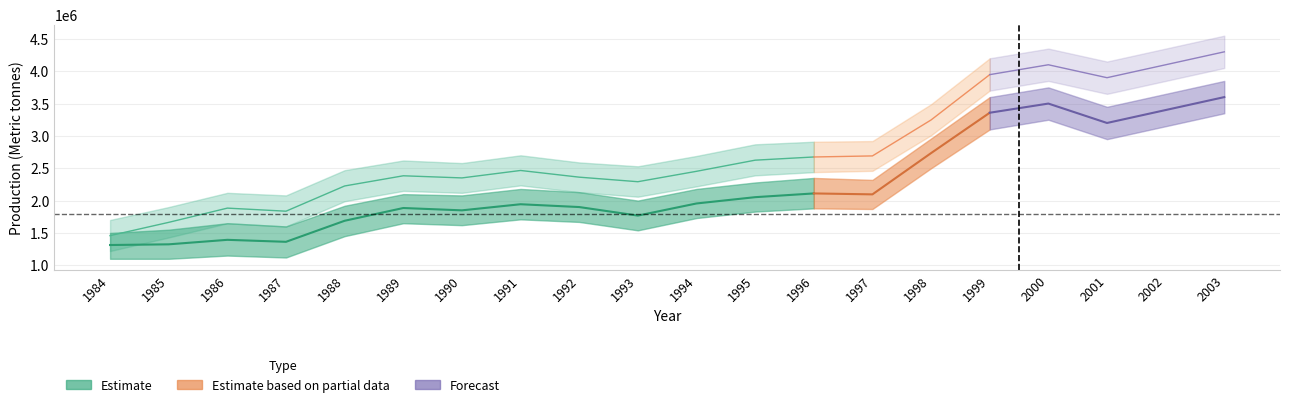

The value of Total Fertilisers at 1987 is 2737389.5. True or false?

False